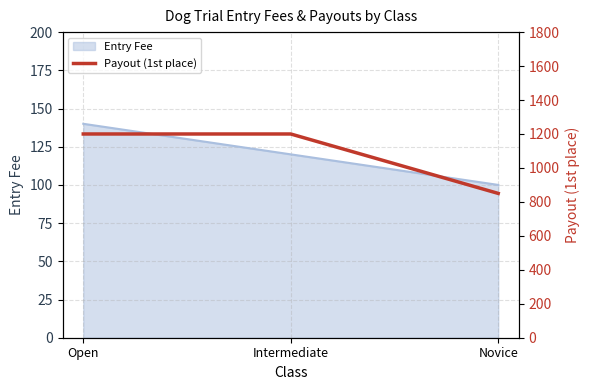

List the labels in order of value, largest first.

Open, Intermediate, Novice